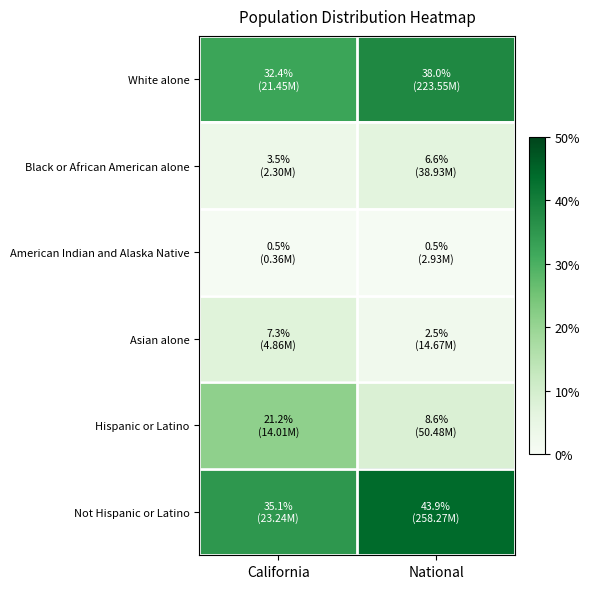

At how many categories does at least one series exceed 15?

2